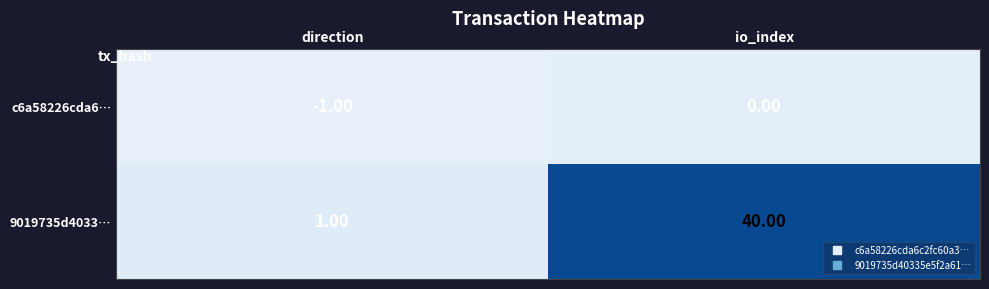

What is the difference between the 9019735d4033… values at io_index and direction?

39